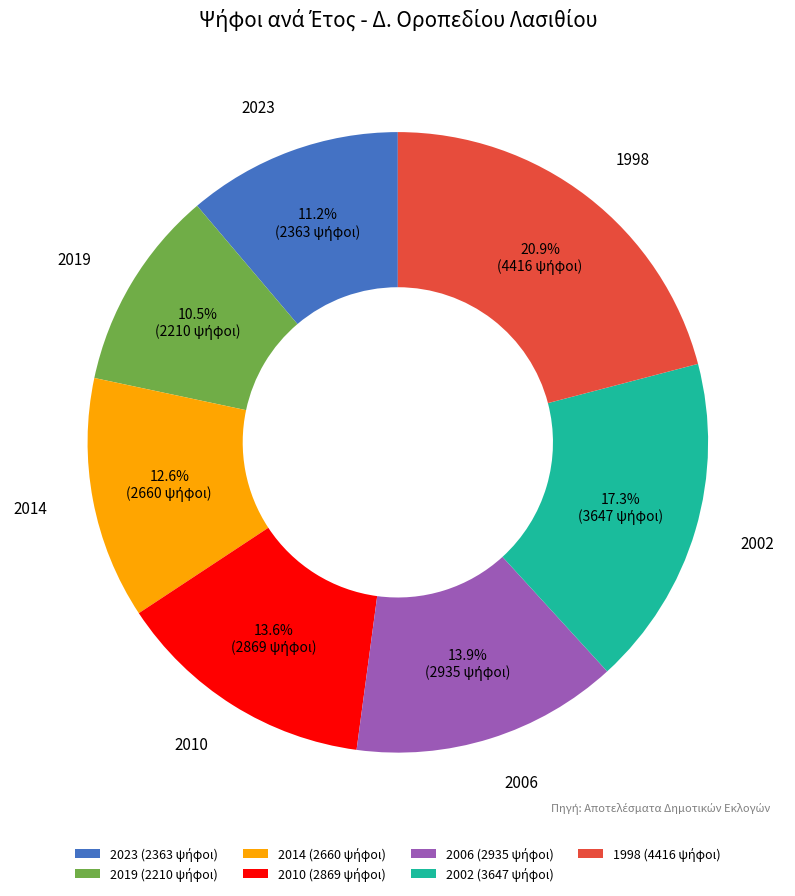

Is there any slice that represents more than half of the pie?

No